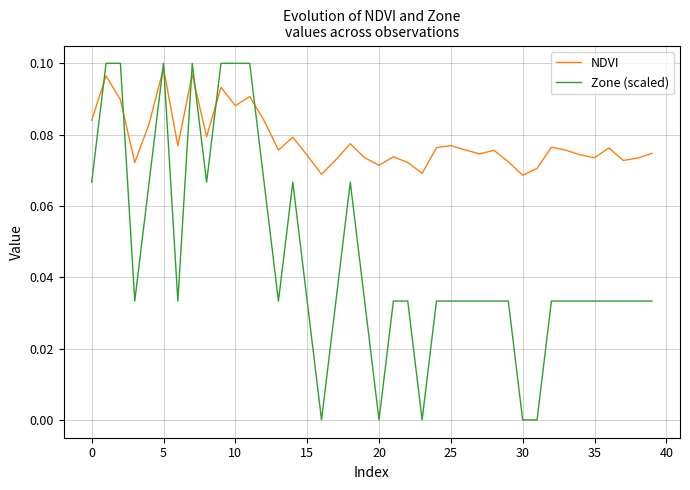

Which series has the largest range (max minus min)?

Zone (scaled)